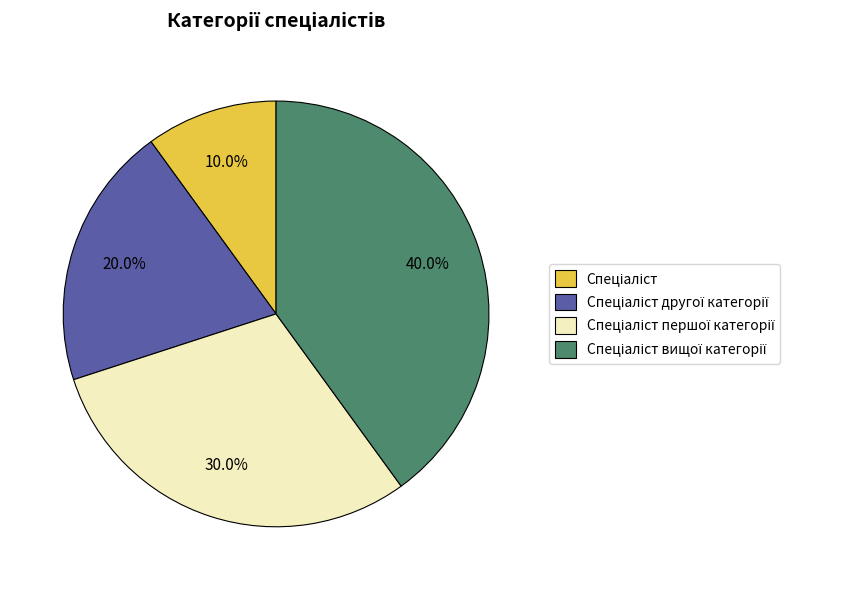

Does any single category account for the majority?

No